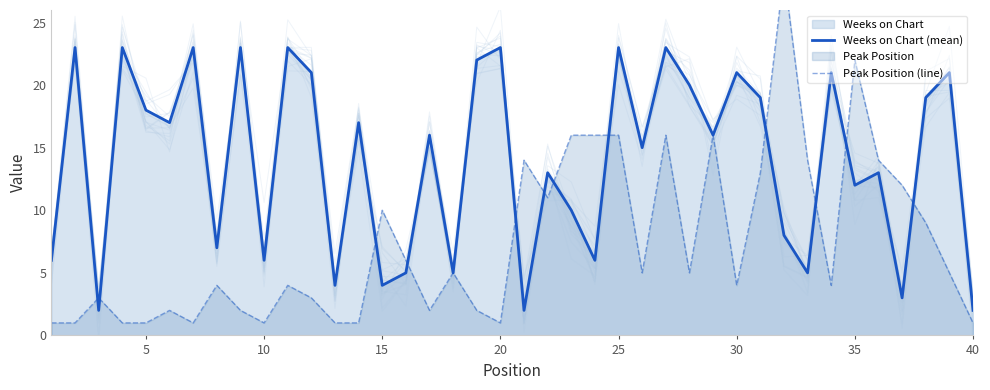

True or false: Weeks on Chart (mean) has more than 1 interior local peaks.

True